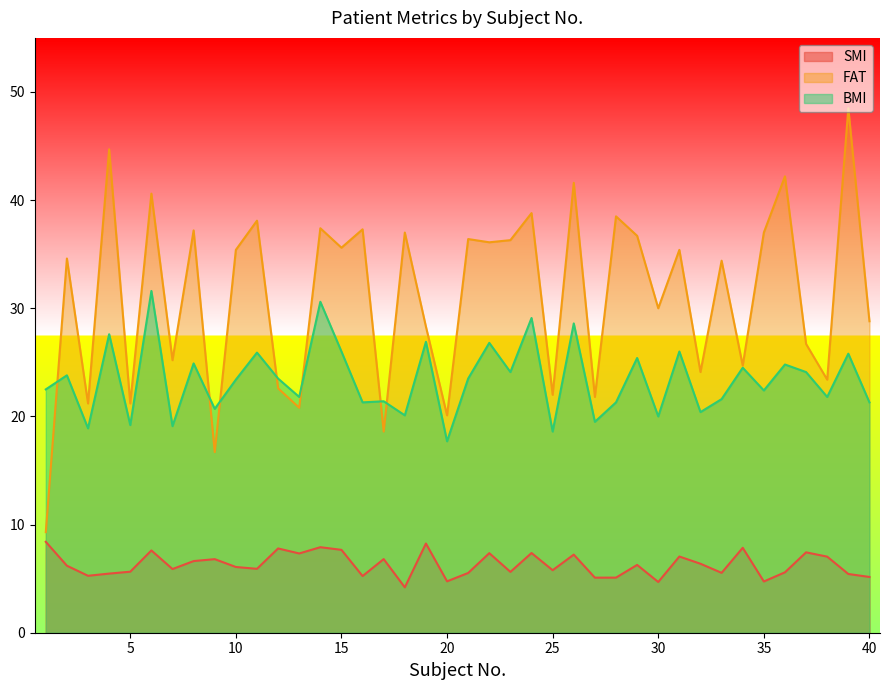

What is the average value of the BMI series?

23.4